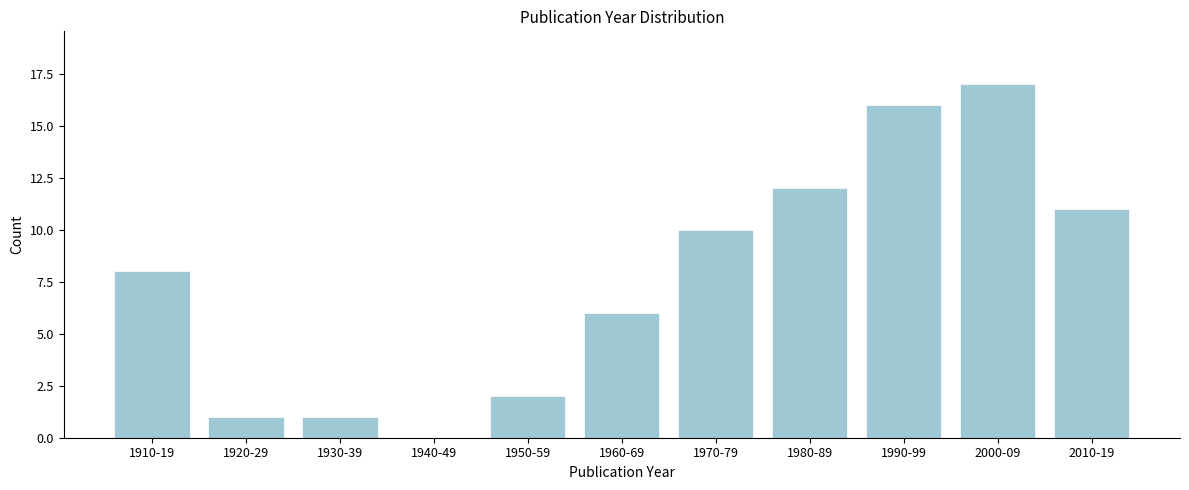

Reading left to right, extract all data points from this chart.

1910-19=8	1920-29=1	1930-39=1	1940-49=0	1950-59=2	1960-69=6	1970-79=10	1980-89=12	1990-99=16	2000-09=17	2010-19=11